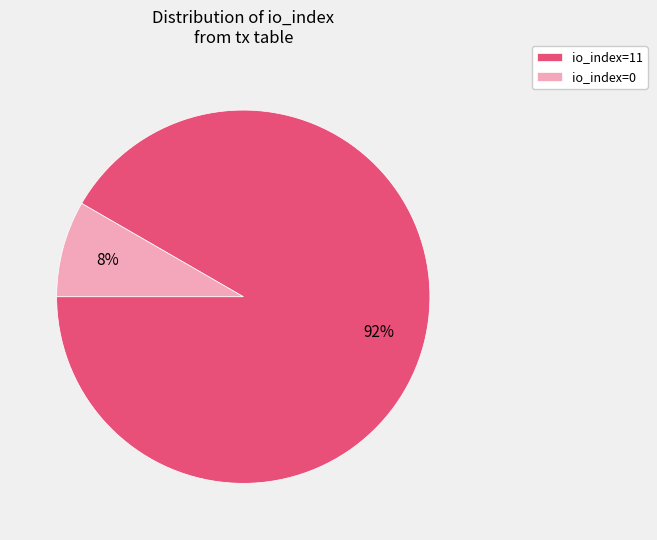

Count the number of slices in the pie.

2